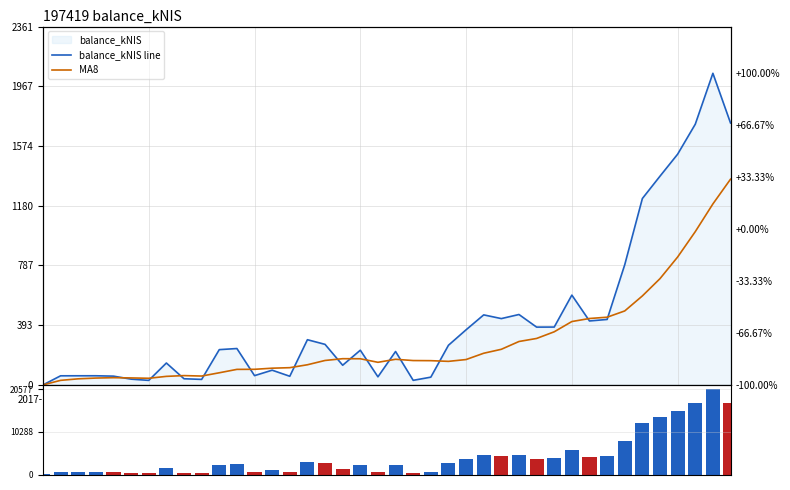

Reading left to right, extract all data points from this chart.

balance_kNIS line: 0.0	60.0	60.2	60.2	57.8	38.0	29.8	144.3	40.6	36.3	232.4	239.7	61.1	97.0	57.0	297.7	267.1	129.6	228.5	53.3	220.1	30.1	51.1	261.2	363.0	461.3	436.9	463.8	380.8	381.1	591.6	421.2	431.2	791.7	1227.9	1375.0	1519.8	1717.2	2052.7	1725.3
MA8: 0.0	30.0	40.1	45.1	47.6	46.0	43.7	56.3	61.3	58.4	79.9	102.3	102.8	110.1	113.5	132.7	161.0	172.7	172.2	148.9	168.8	160.4	159.7	155.1	167.1	208.6	234.6	285.9	306.0	349.9	417.5	437.5	446.0	487.3	586.1	700.1	842.4	1009.5	1192.1	1355.1
volume: 50.0	650.0	651.8	652.3	627.5	429.5	348.2	1492.6	455.8	412.9	2373.6	2446.8	661.4	1019.6	620.0	3027.4	2721.0	1346.4	2335.3	582.6	2251.3	351.4	560.7	2661.7	3680.4	4663.3	4419.0	4687.9	3857.5	3860.6	5965.8	4262.4	4362.5	7966.6	12328.7	13800.2	15248.4	17221.8	20576.9	17303.5